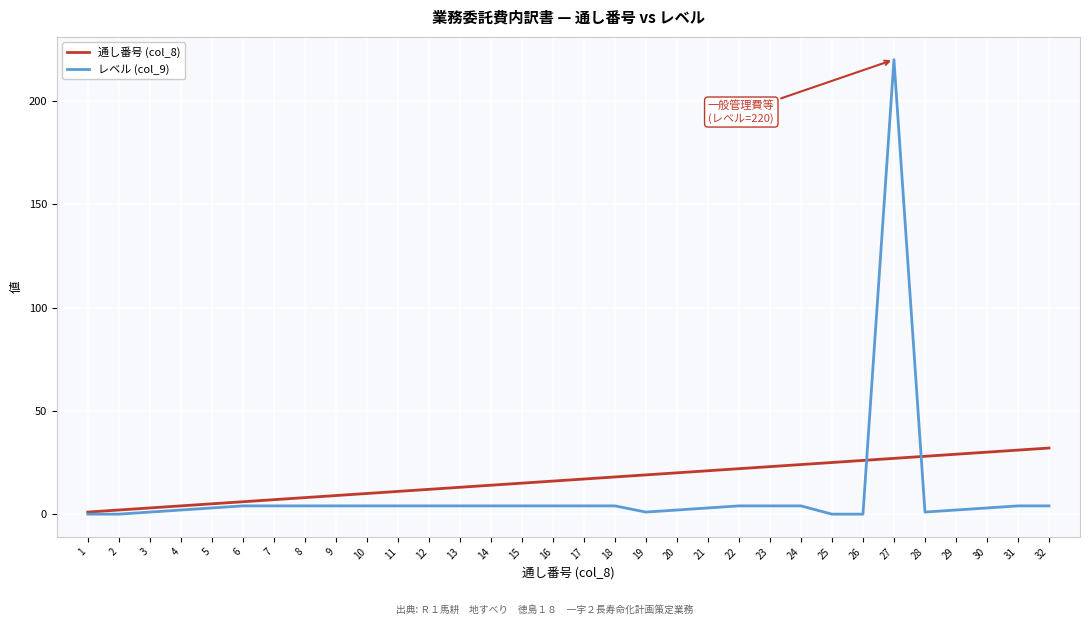

List the series in order of their overall mean, lowest first.

レベル (col_9), 通し番号 (col_8)